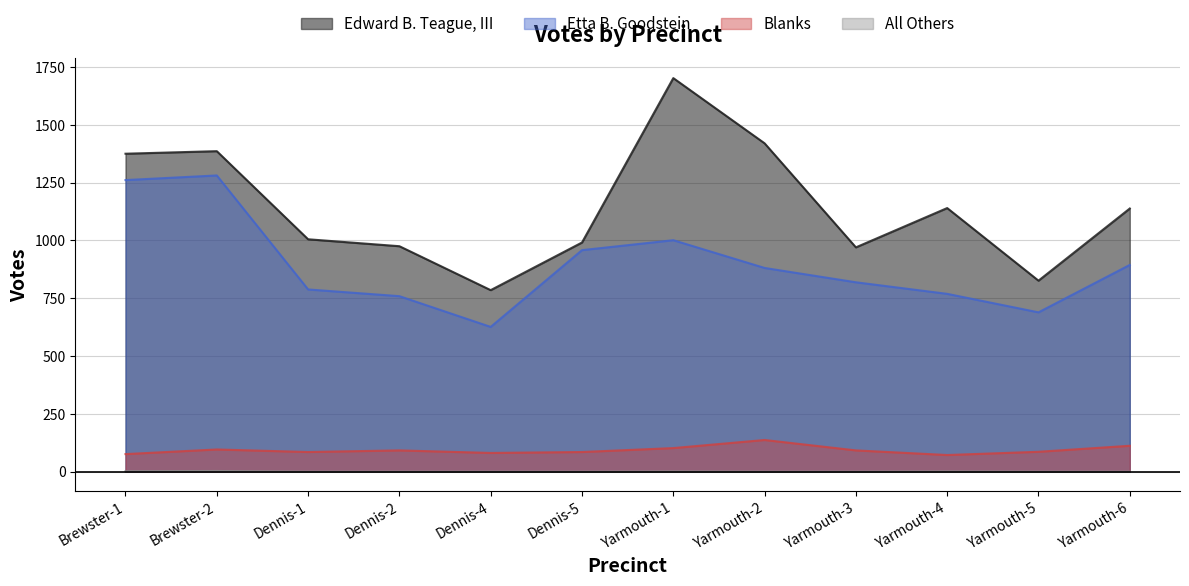

How many lines are shown in the chart?

4